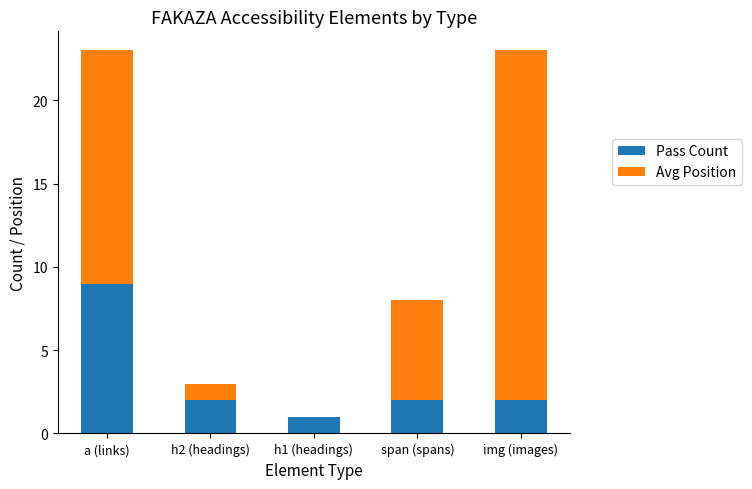

What is the total value across all series at h2 (headings)?

3